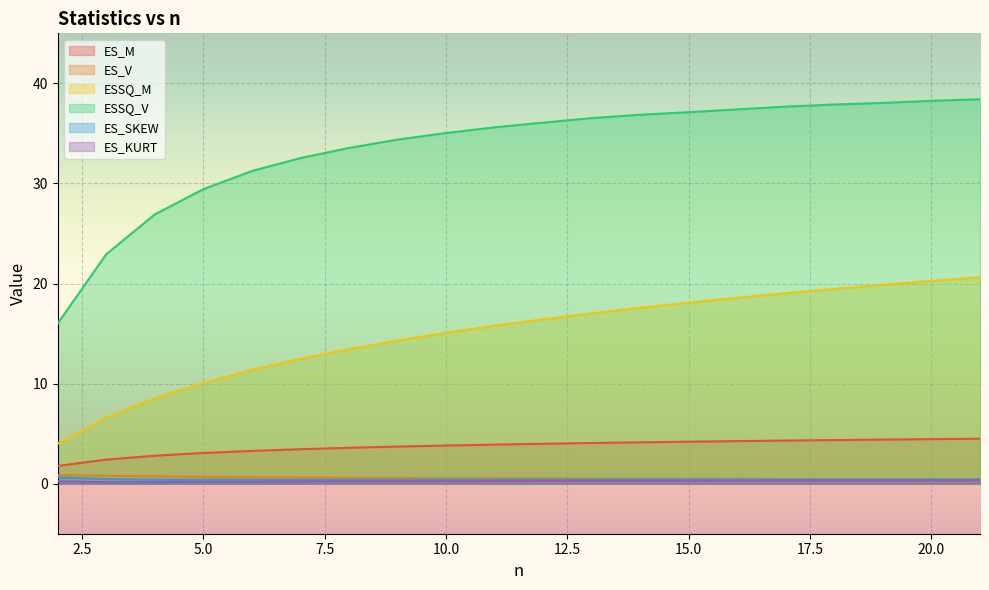

What is the maximum value shown in the chart?

38.4